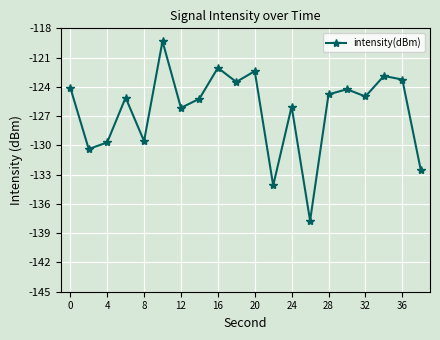

What is the sum of all values?

-2527.9